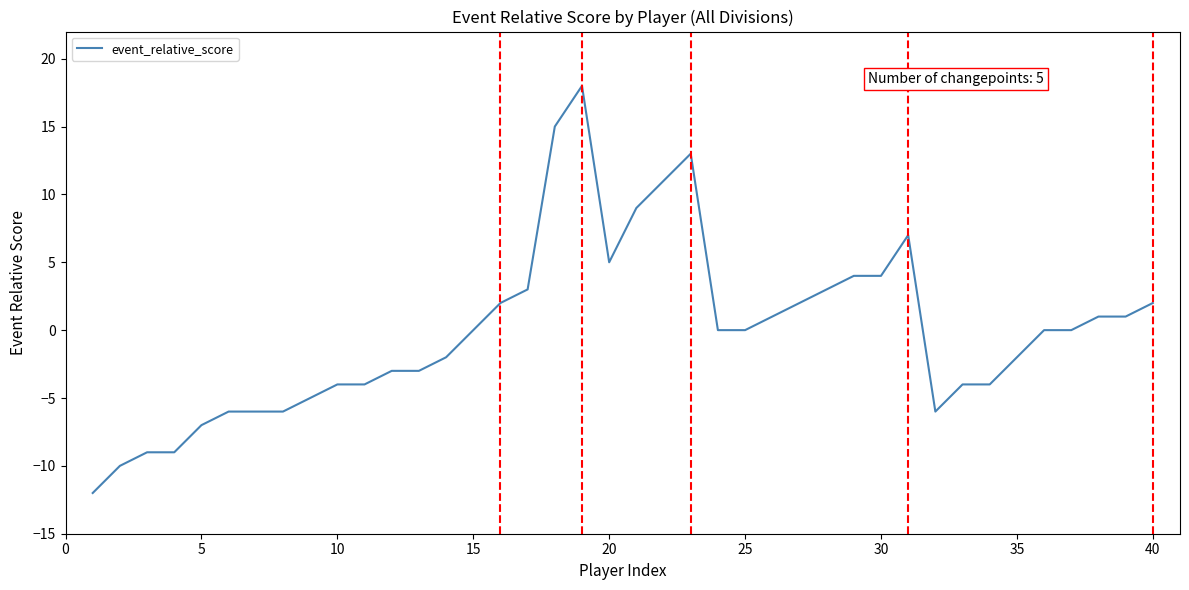

What is the minimum value shown in the chart?

-12